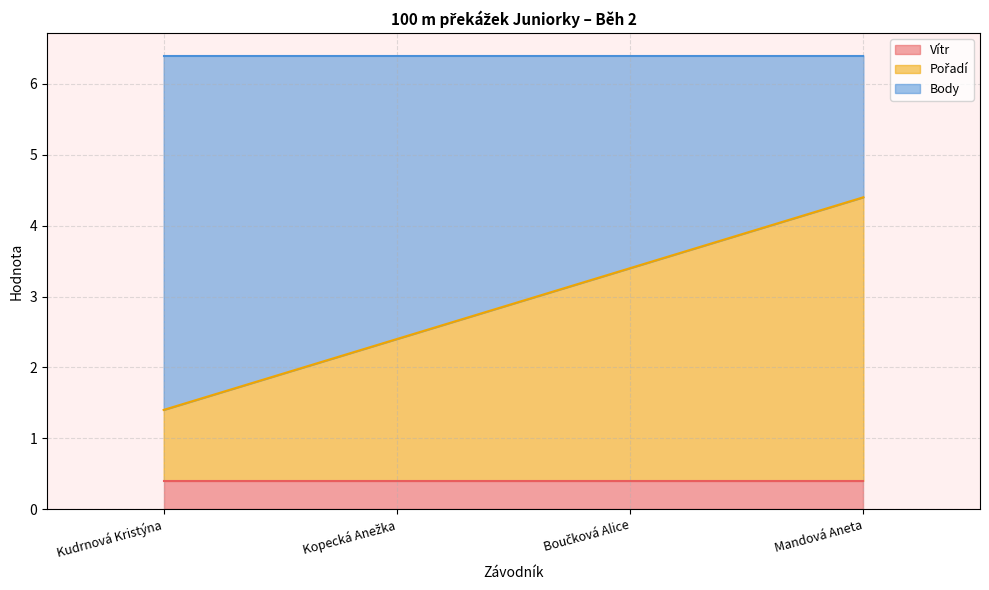

What is the value of the Vítr point at the 4th from the left?

0.4